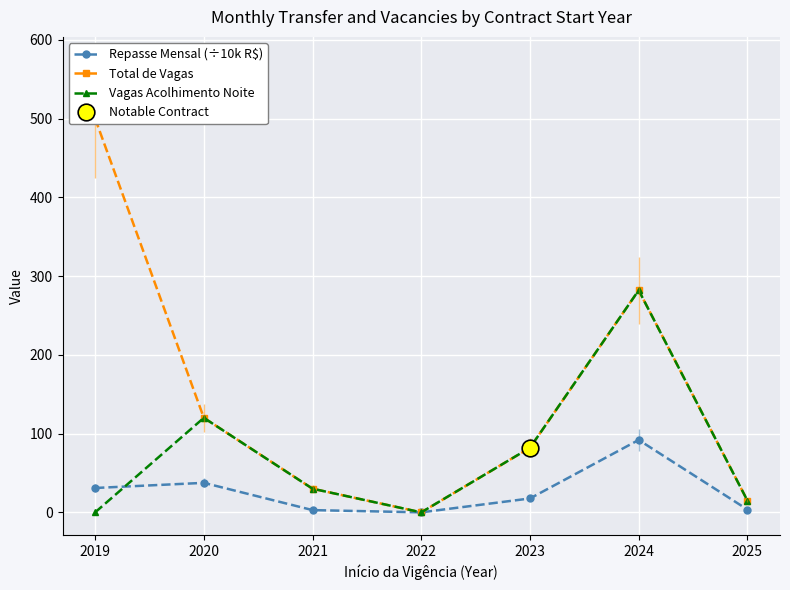

Which label corresponds to the smallest value in the chart?

2022